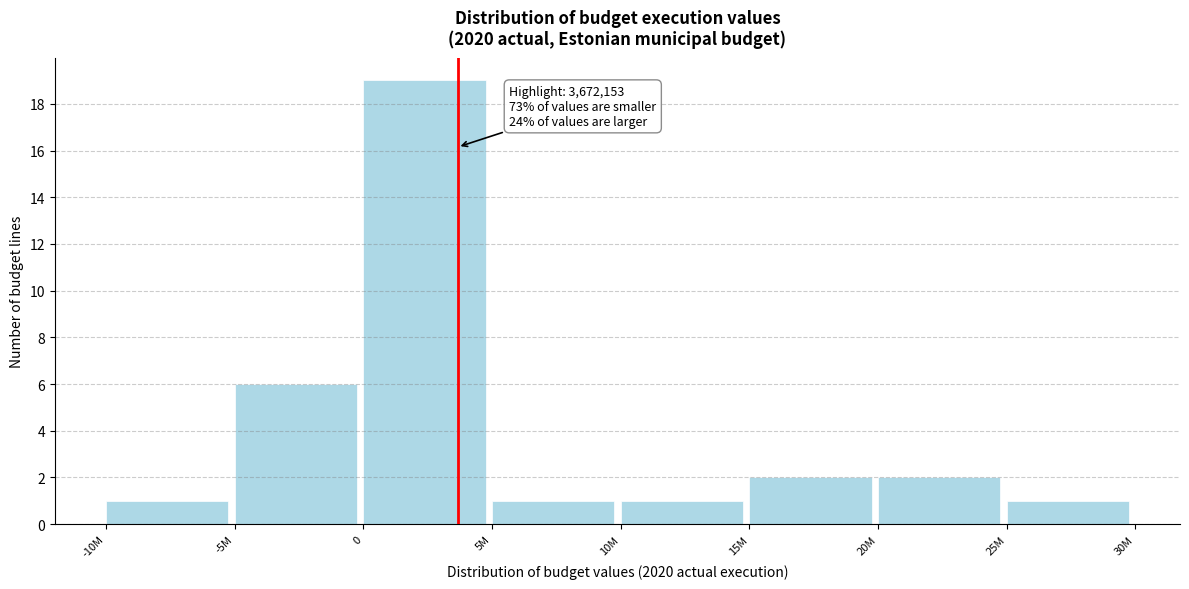

Reading left to right, extract all data points from this chart.

-10M=1	-5M=6	0=19	5M=1	10M=1	15M=2	20M=2	25M=1